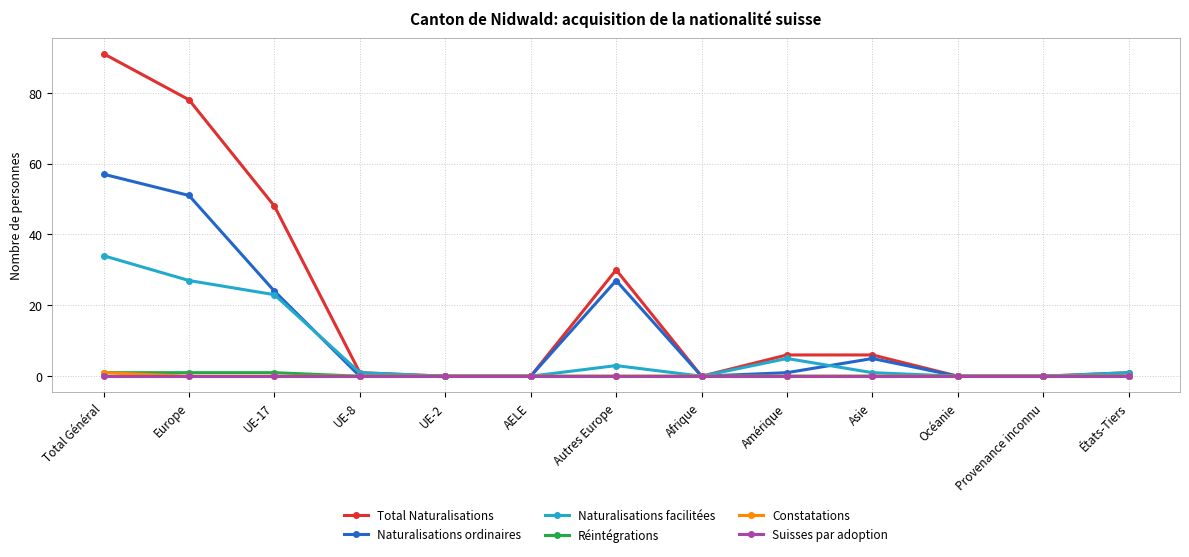

Which label corresponds to the largest value in the chart?

Total Général